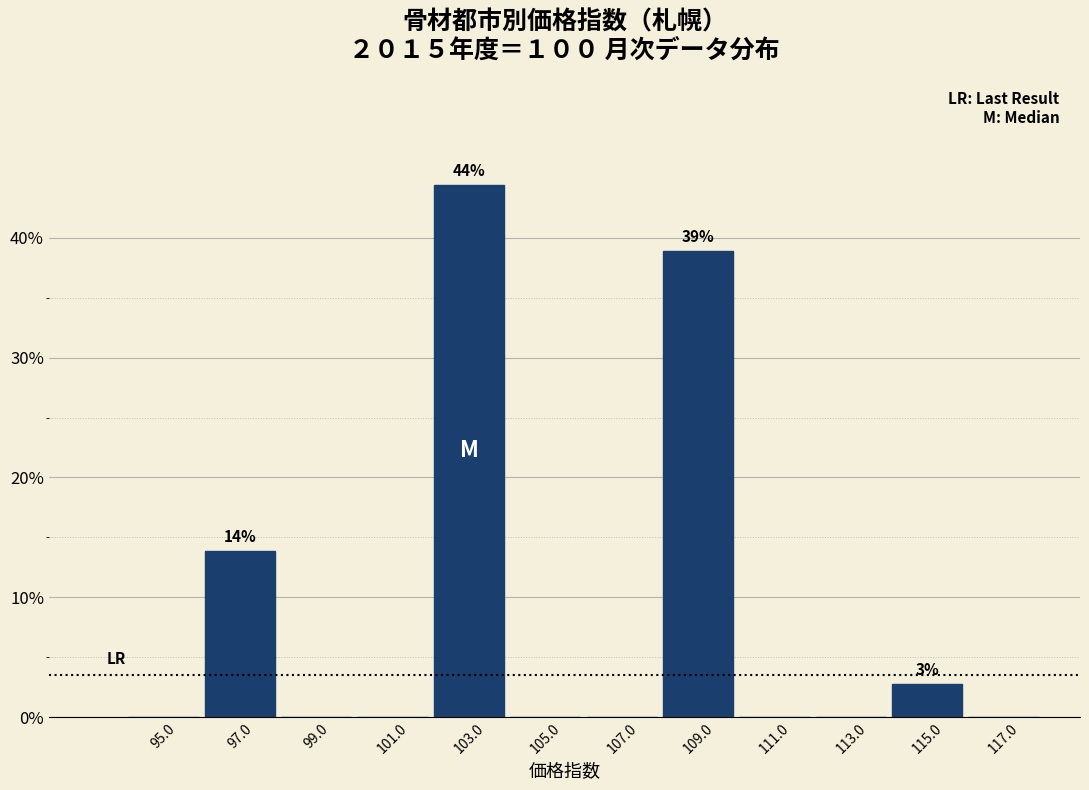

Over which range of the x-axis is the bar tallest?

102 to 104